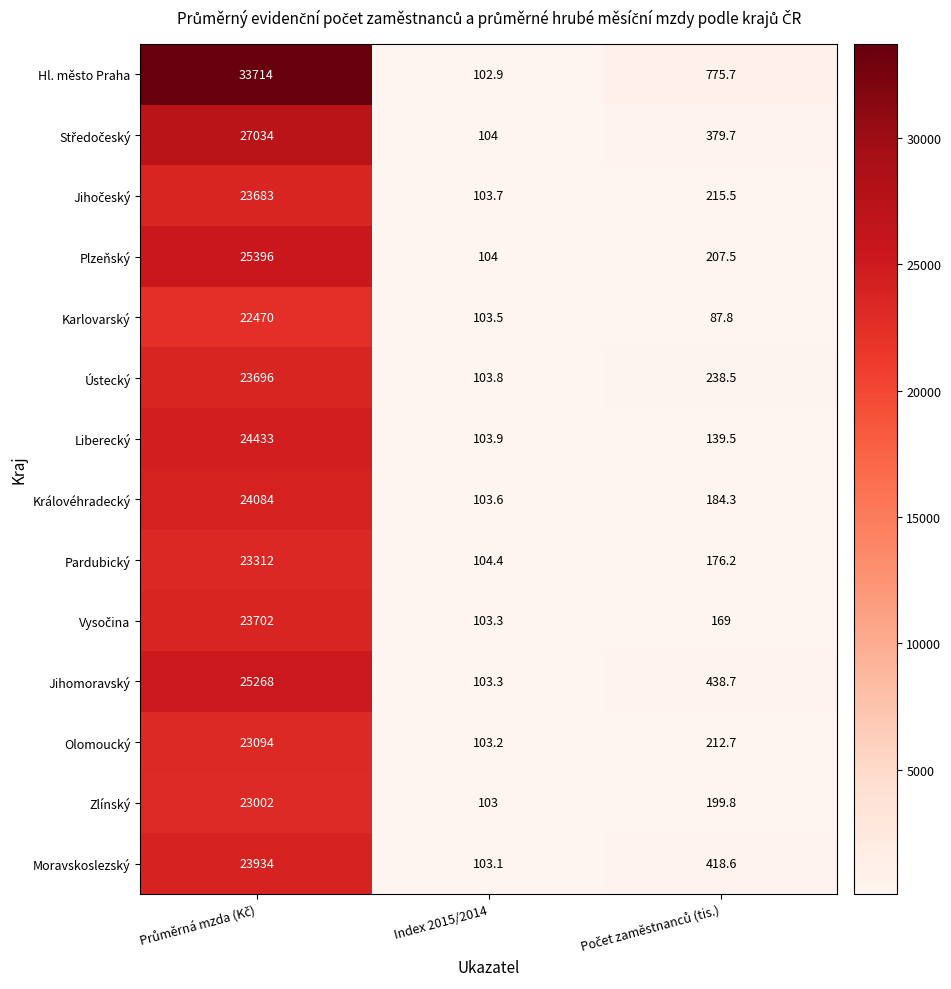

What is the lowest value of the Liberecký series?

103.9